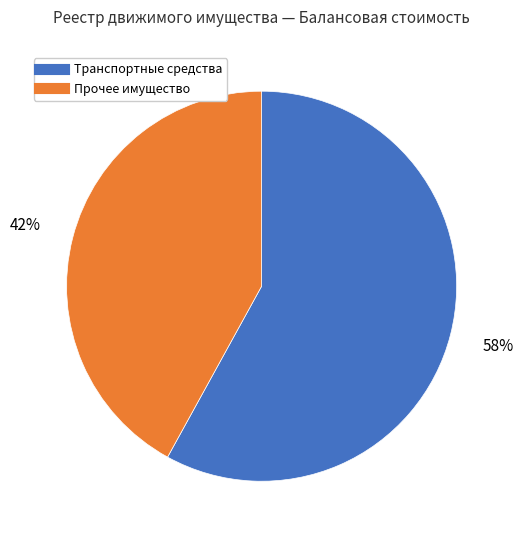

How many slices are in this pie chart?

2